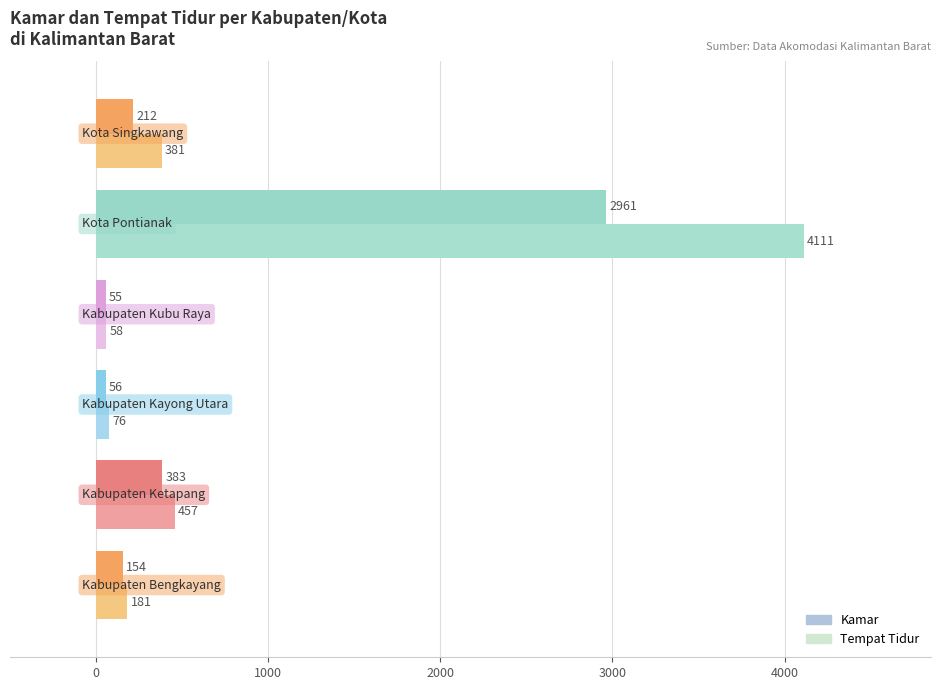

What is the difference between the maximum and minimum values in the Tempat Tidur series?

4053